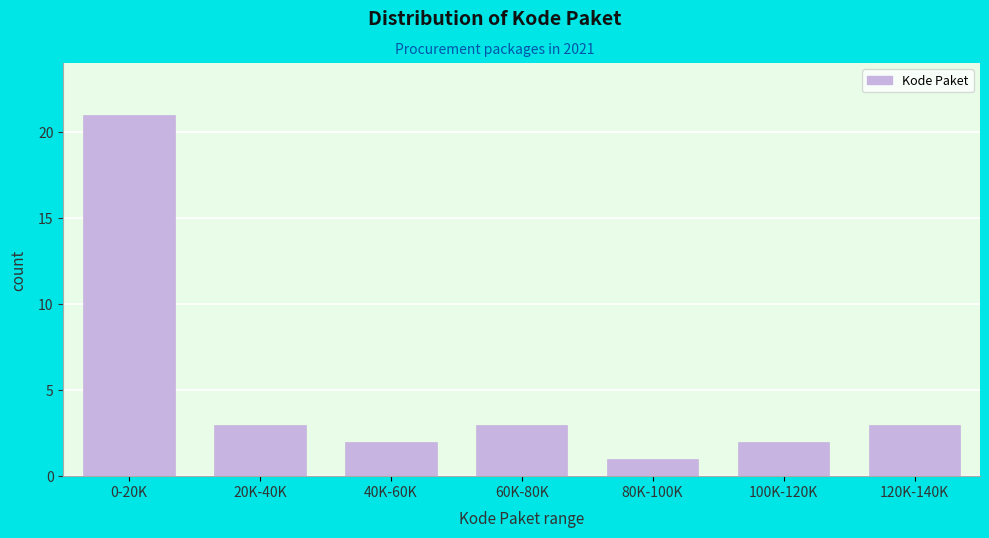

Reading right to left, what are all the values shown in this chart?

3	2	1	3	2	3	21